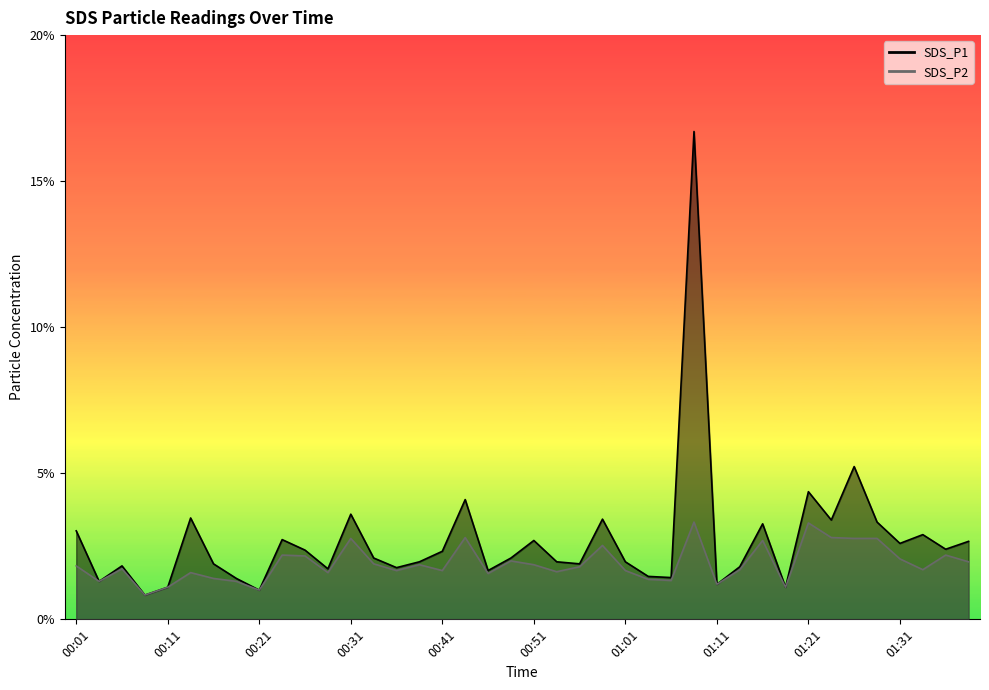

Reading right to left, what are all the values shown in this chart?

SDS_P1: 01:39=2.7	01:36=2.4	01:34=2.9	01:31=2.6	01:29=3.3	01:26=5.2	01:24=3.4	01:21=4.4	01:19=1.1	01:16=3.3	01:14=1.8	01:11=1.2	01:08=16.7	01:06=1.4	01:03=1.5	01:01=2.0	00:58=3.4	00:56=1.9	00:53=2.0	00:51=2.7	00:48=2.1	00:46=1.7	00:43=4.1	00:41=2.3	00:38=2.0	00:36=1.8	00:33=2.1	00:31=3.6	00:28=1.7	00:26=2.4	00:24=2.7	00:21=1.0	00:19=1.4	00:16=1.9	00:13=3.5	00:11=1.1	00:08=0.8	00:06=1.8	00:03=1.3	00:01=3.0
SDS_P2: 01:39=2.0	01:36=2.2	01:34=1.7	01:31=2.1	01:29=2.8	01:26=2.8	01:24=2.8	01:21=3.3	01:19=1.1	01:16=2.7	01:14=1.7	01:11=1.2	01:08=3.3	01:06=1.3	01:03=1.4	01:01=1.7	00:58=2.5	00:56=1.8	00:53=1.6	00:51=1.9	00:48=2.0	00:46=1.6	00:43=2.8	00:41=1.7	00:38=1.9	00:36=1.7	00:33=1.9	00:31=2.8	00:28=1.6	00:26=2.2	00:24=2.2	00:21=1.0	00:19=1.3	00:16=1.4	00:13=1.6	00:11=1.1	00:08=0.8	00:06=1.7	00:03=1.3	00:01=1.8